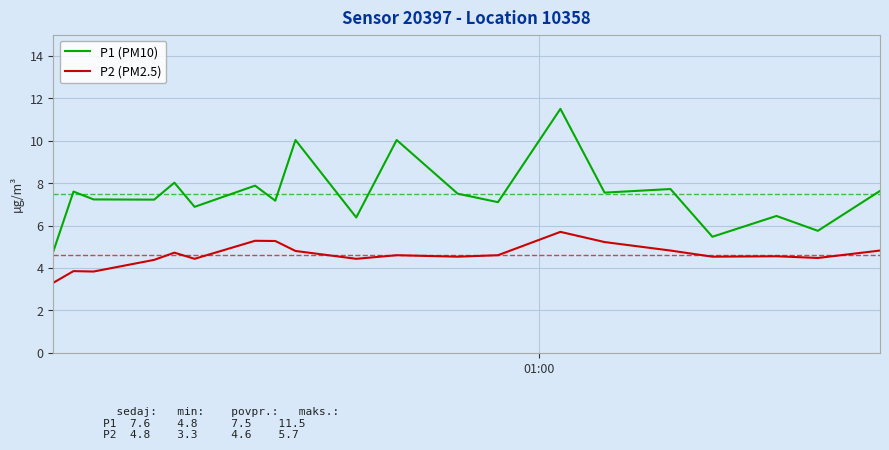

Which series has the largest total across all categories?

P1 (PM10)